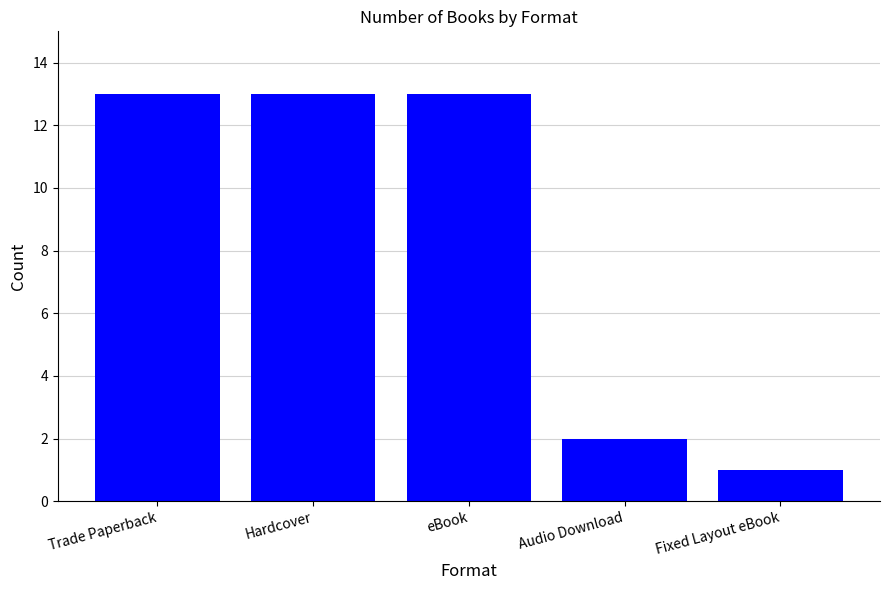

Which category has the lowest value across all series?

Fixed Layout eBook